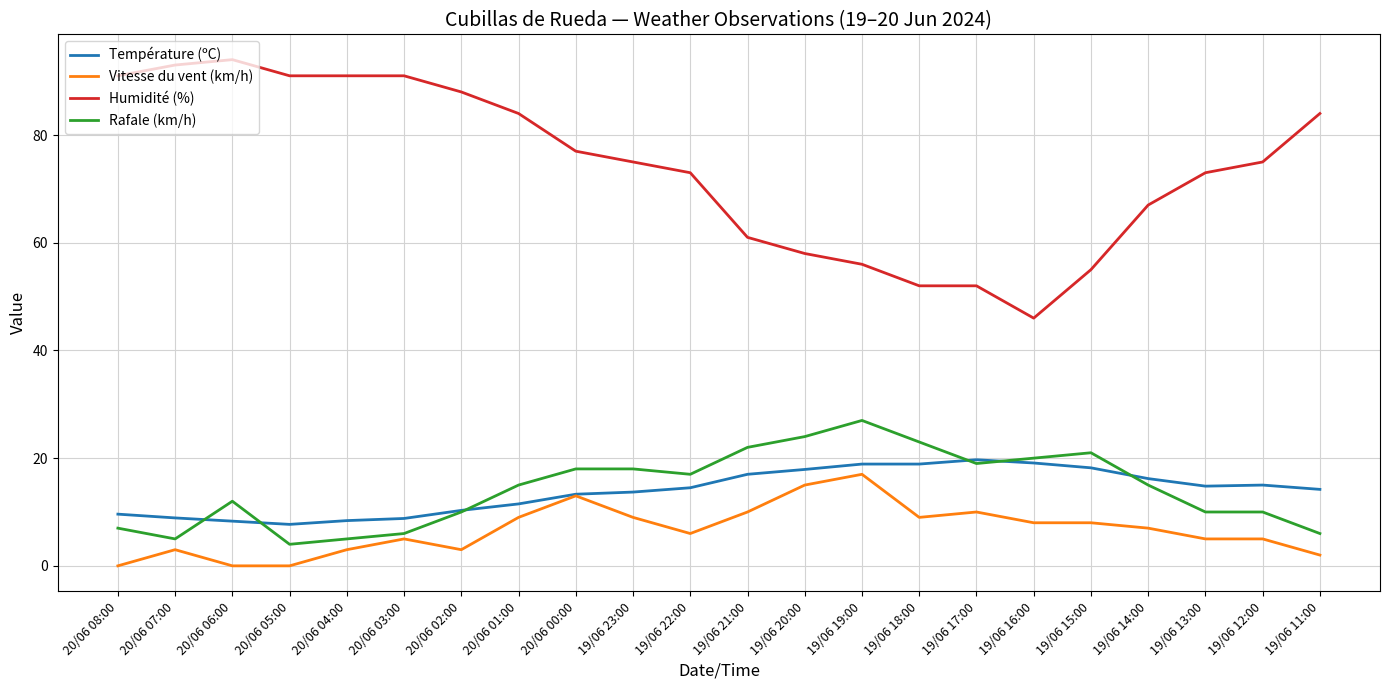

Is the value of Température (ºC) at 20/06 04:00 greater than the value of Vitesse du vent (km/h) at 20/06 06:00?

Yes